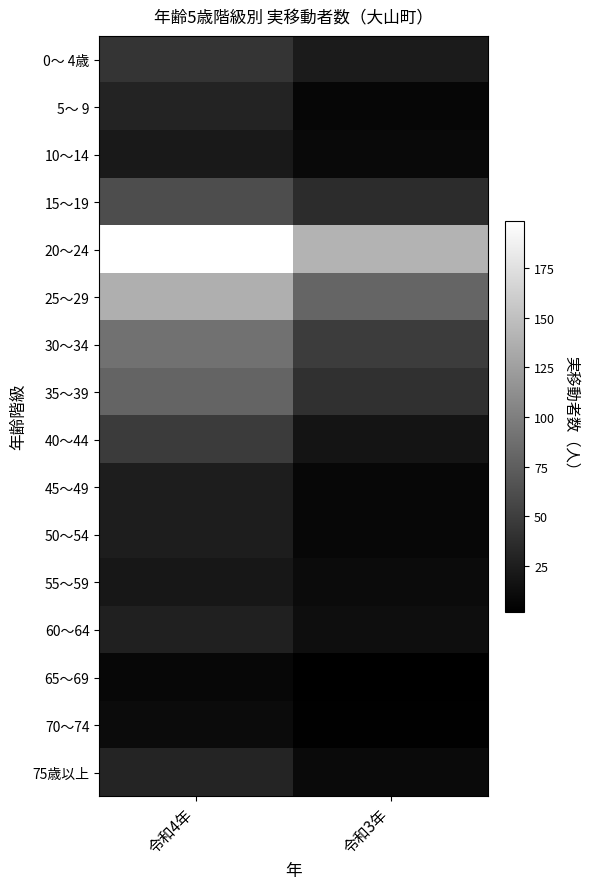

List the series in order of their peak value, highest first.

20～24, 25～29, 30～34, 35～39, 15～19, 40～44, 0～ 4歳, 75歳以上, 5～ 9, 60～64, 45～49, 50～54, 10～14, 55～59, 70～74, 65～69